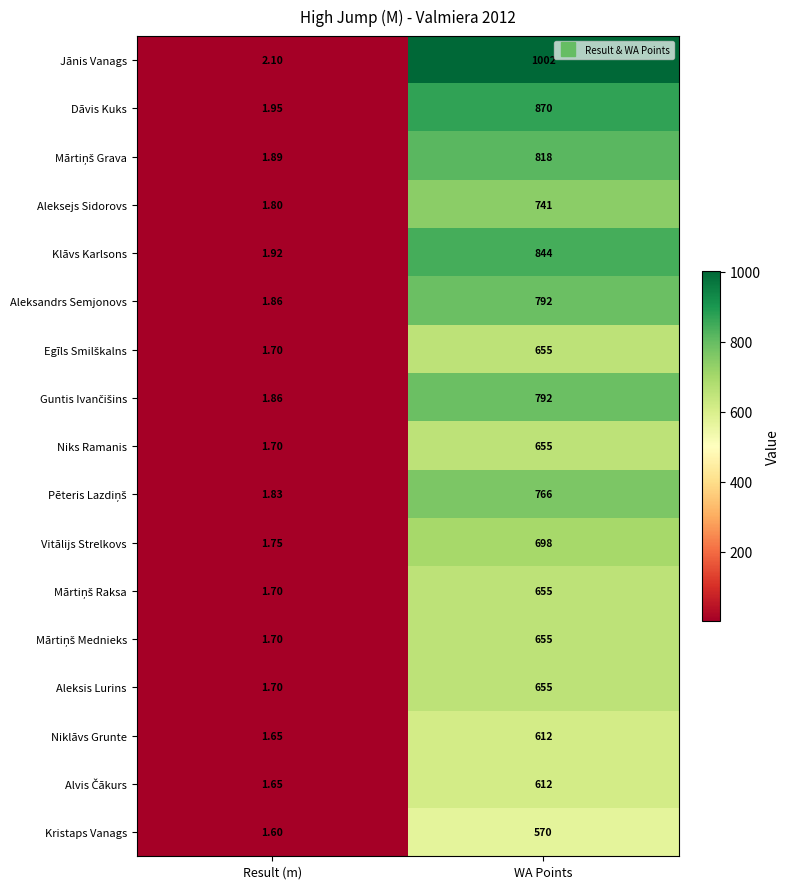

Count the number of categories in the chart.

2